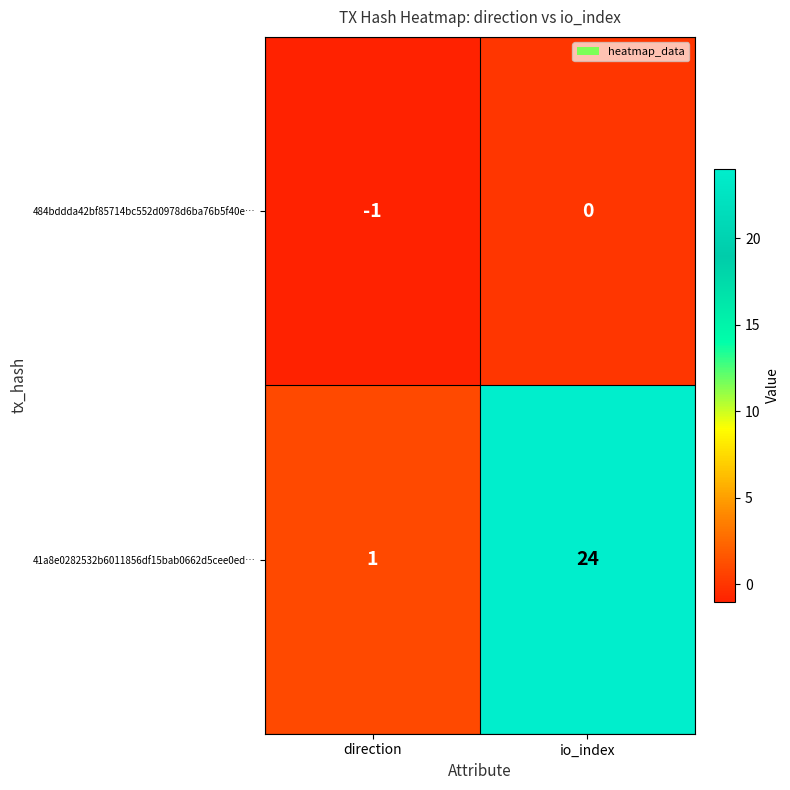

What is the spread (max minus min) of values at io_index?

24